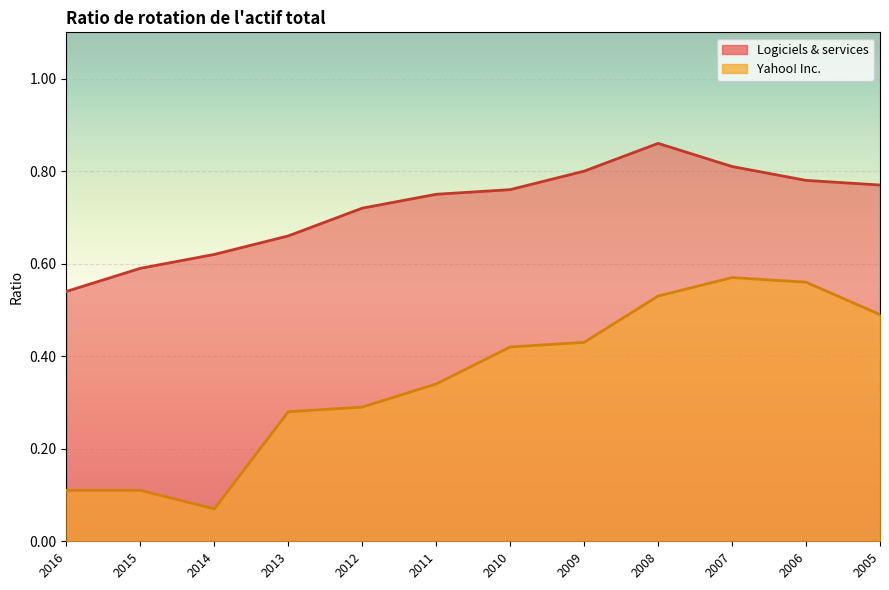

What is the sum of the Yahoo! Inc. values at 2005 and 2014?

0.6